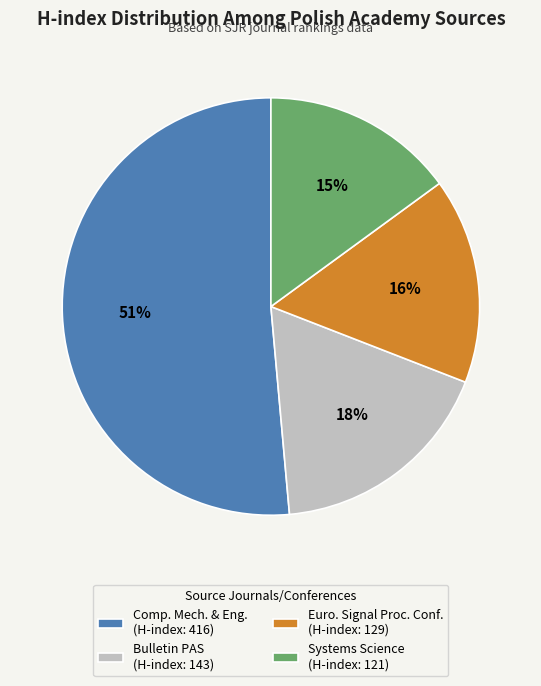

To the nearest percent, what is the difference between the largest and smallest slice percentages?

36%